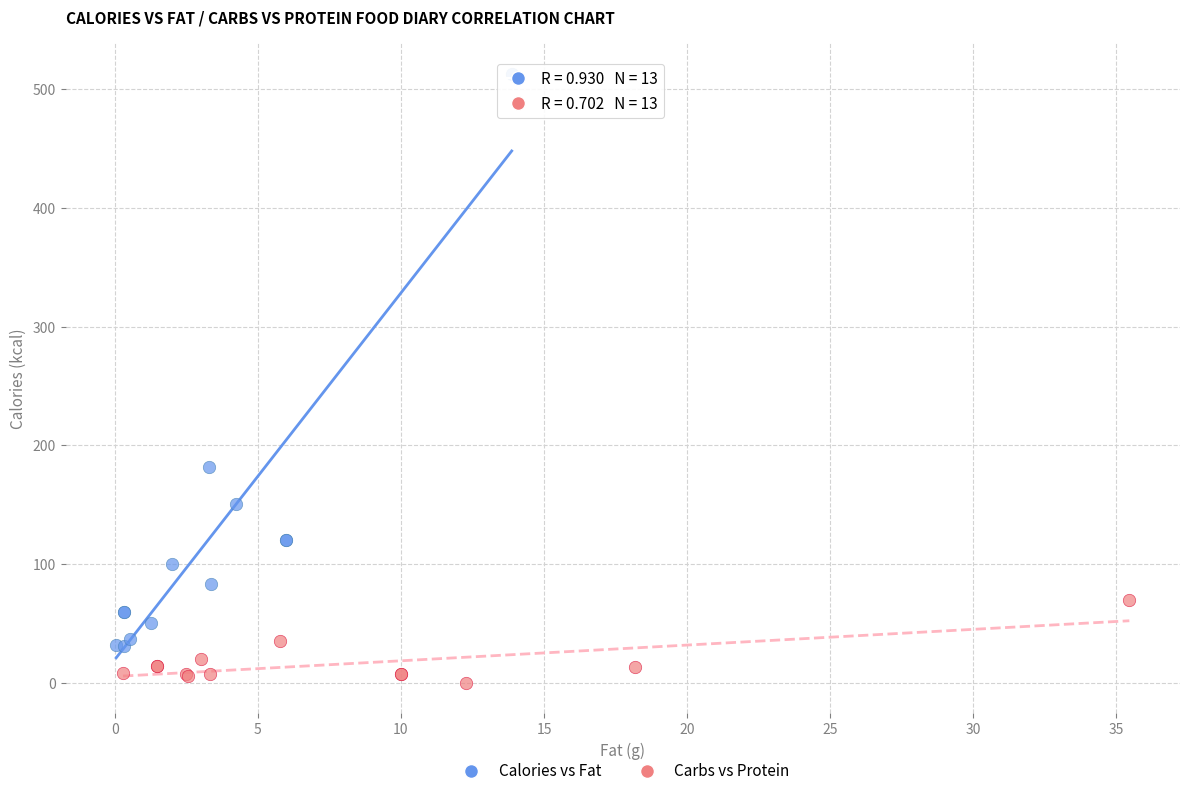

Which series has the largest Y range (max minus min)?

Calories vs Fat